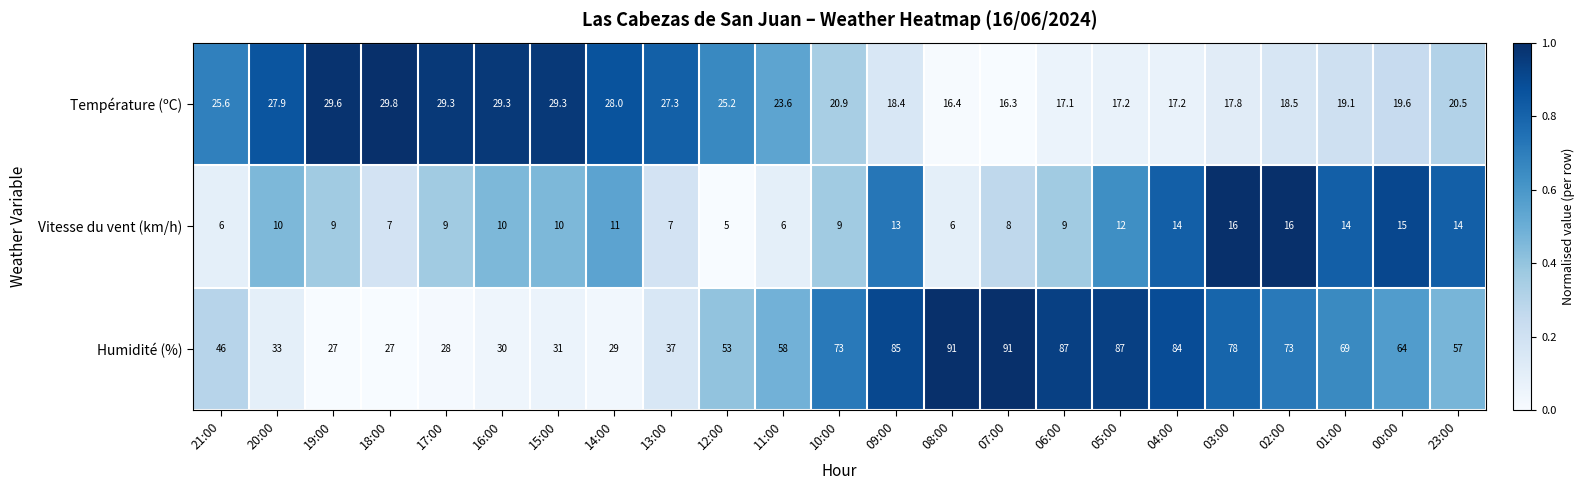

Where does the Température (ºC) series first go above 20?

21:00